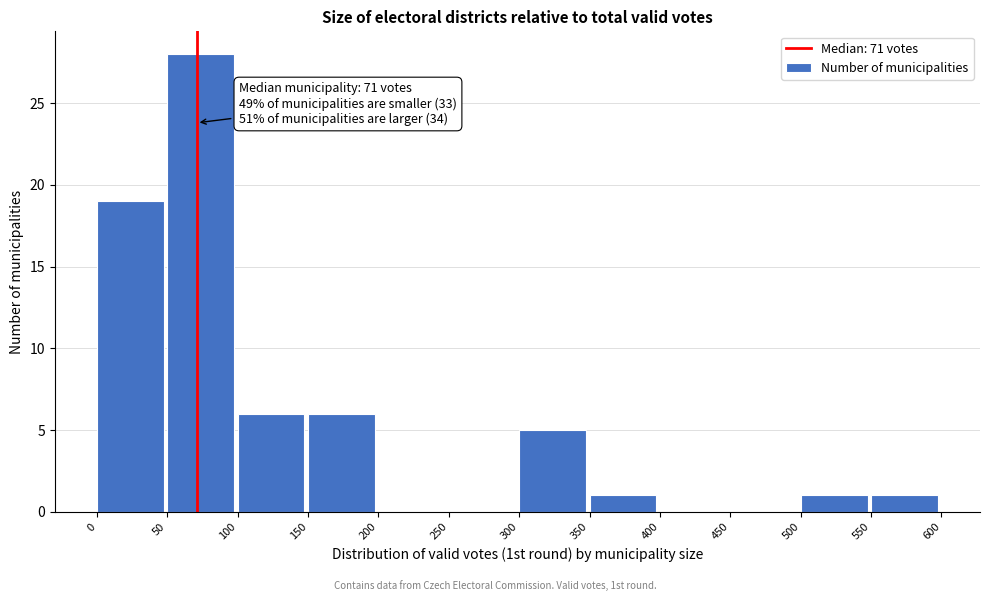

Which range on the x-axis has the tallest bar?

50 to 100